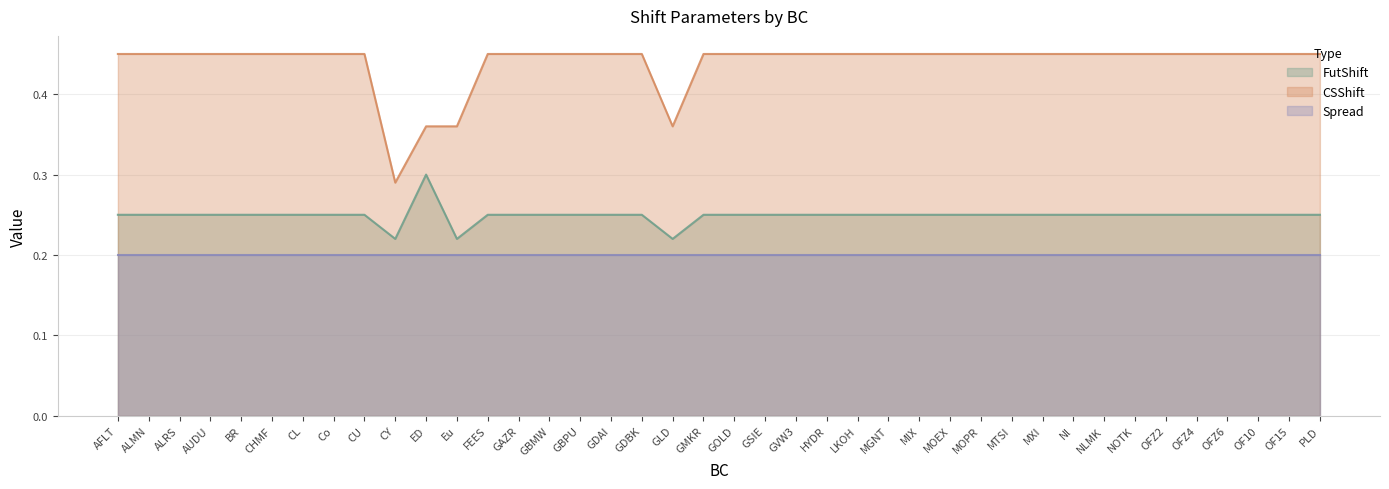

What is the label of the 18th point from the right?

GVW3